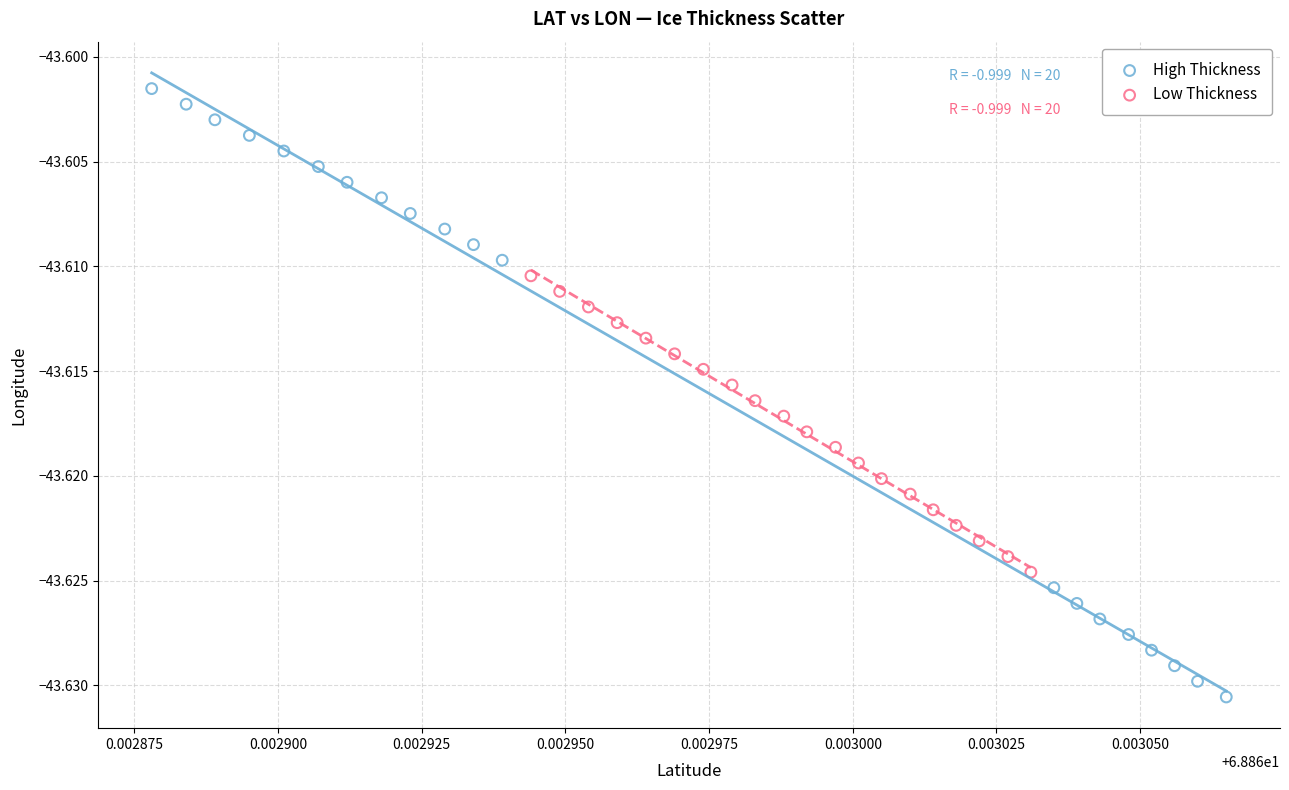

Which series contains the lowest Y value?

High Thickness